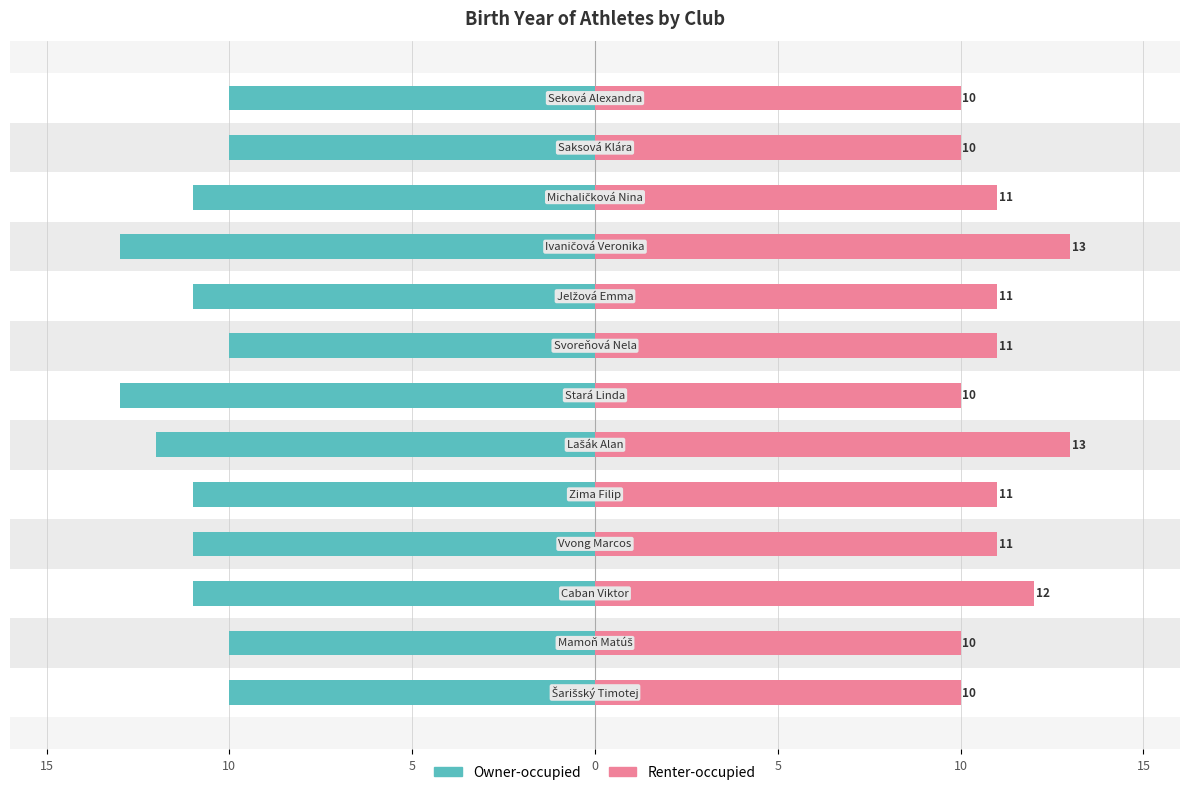

Is the value of Renter-occupied at 11 greater than the value of Owner-occupied at 10?

Yes